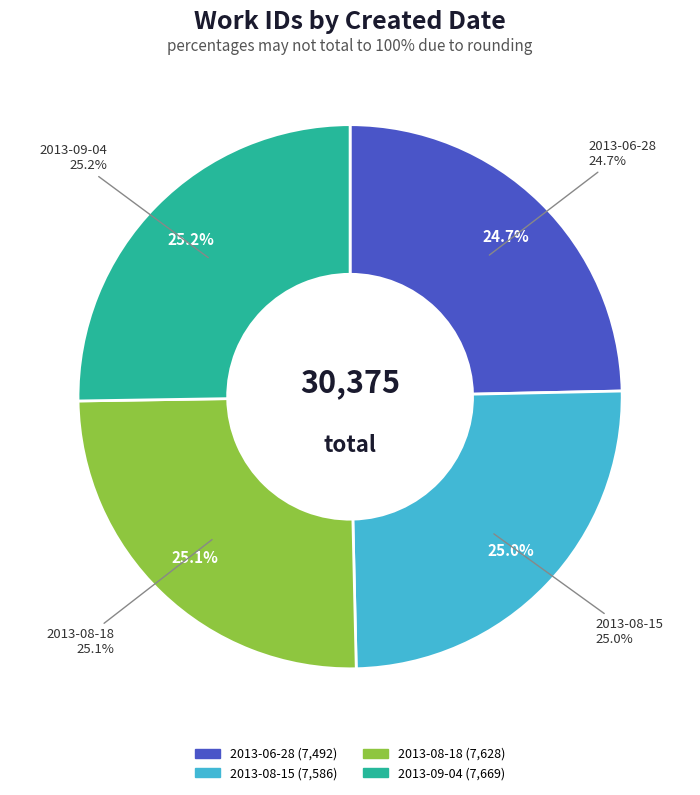

Is 2013-08-18 the majority of the pie?

No